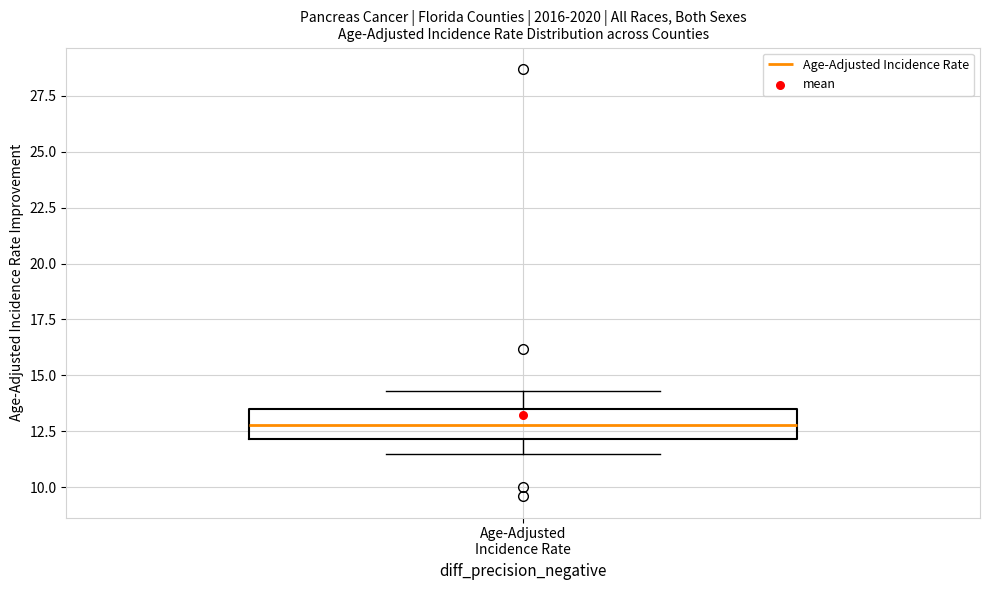

Where is the lower edge of the box for Age-Adjusted Incidence Rate on the y-axis? The values are not printed on the chart, so give them approximately, as read against the axis.

12.0